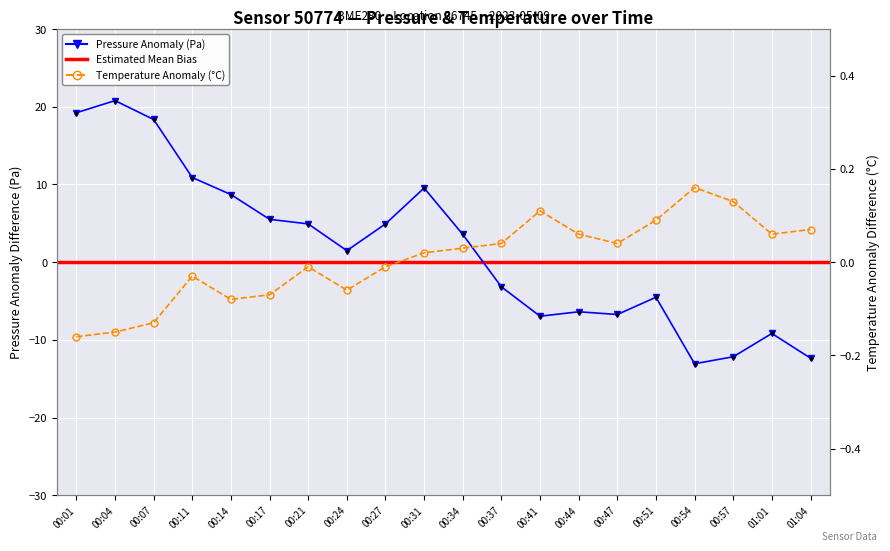

True or false: pressure and temperature intersect in this chart.

True